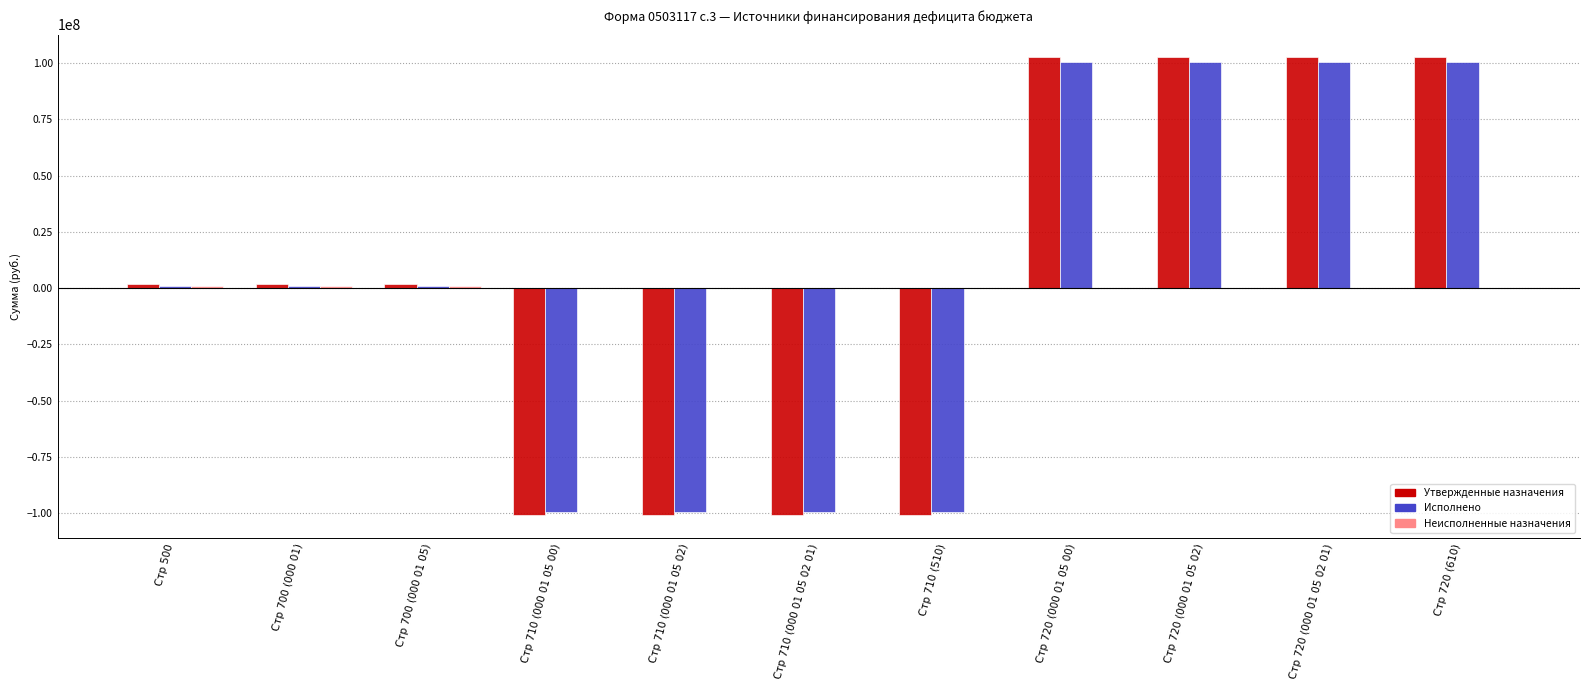

What is the sum of the Исполнено values at Стр 710 (000 01 05 00) and Стр 720 (000 01 05 00)?

833320.3